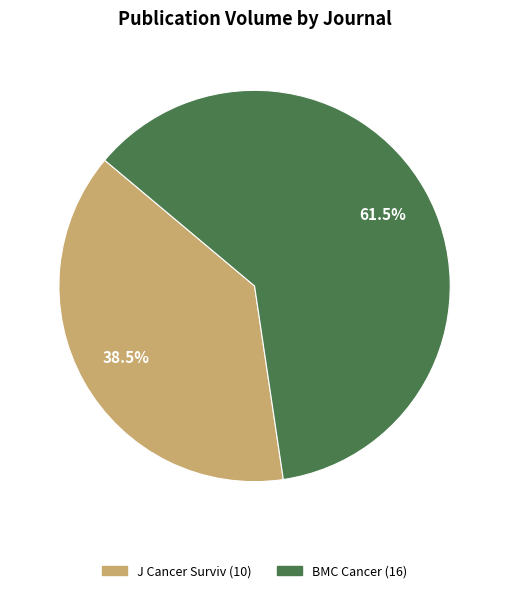

Is there a majority slice in this chart?

Yes